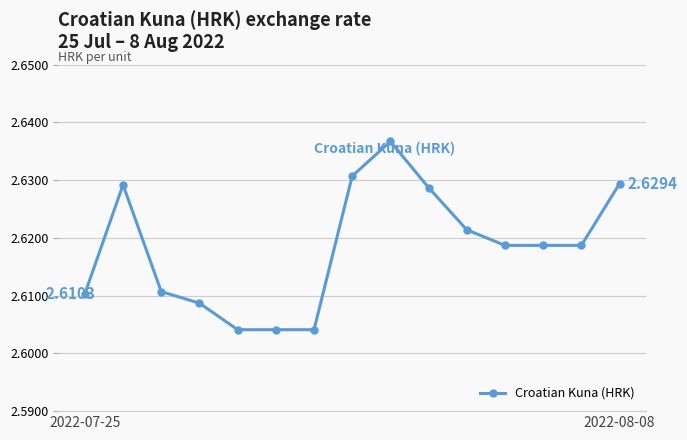

What is the sum of all values?

39.3